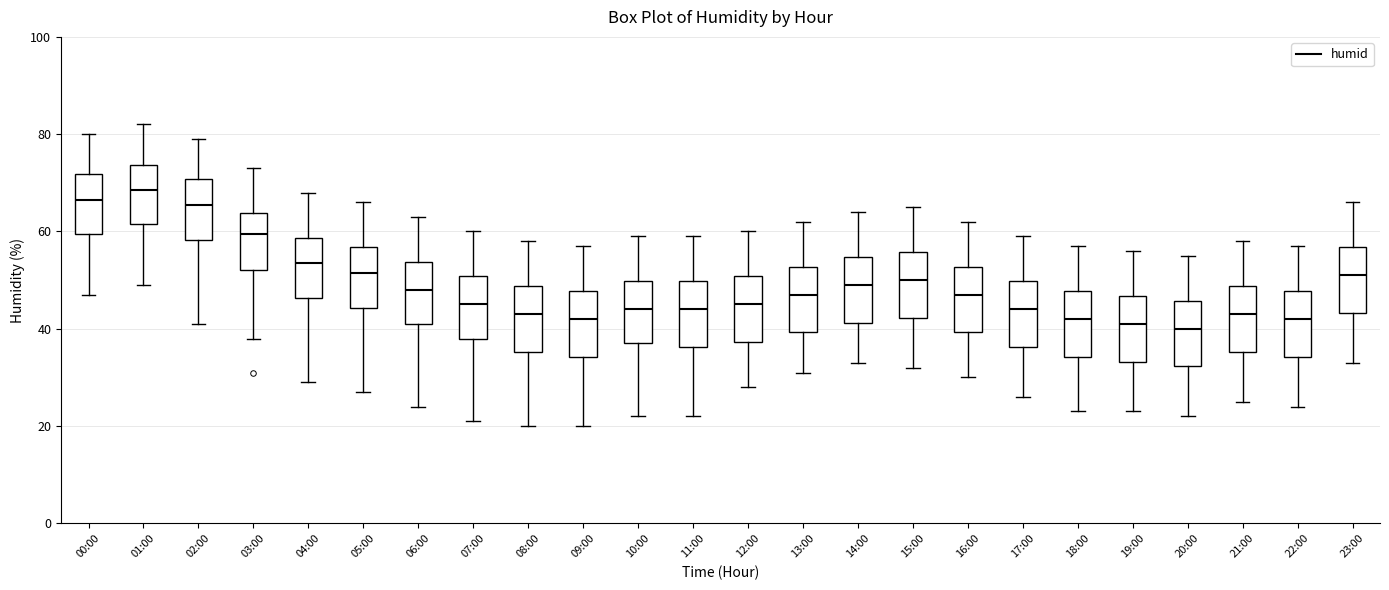

Where does the median line of the box for 04:00 sit on the y-axis? The values are not printed on the chart, so give them approximately, as read against the axis.

54